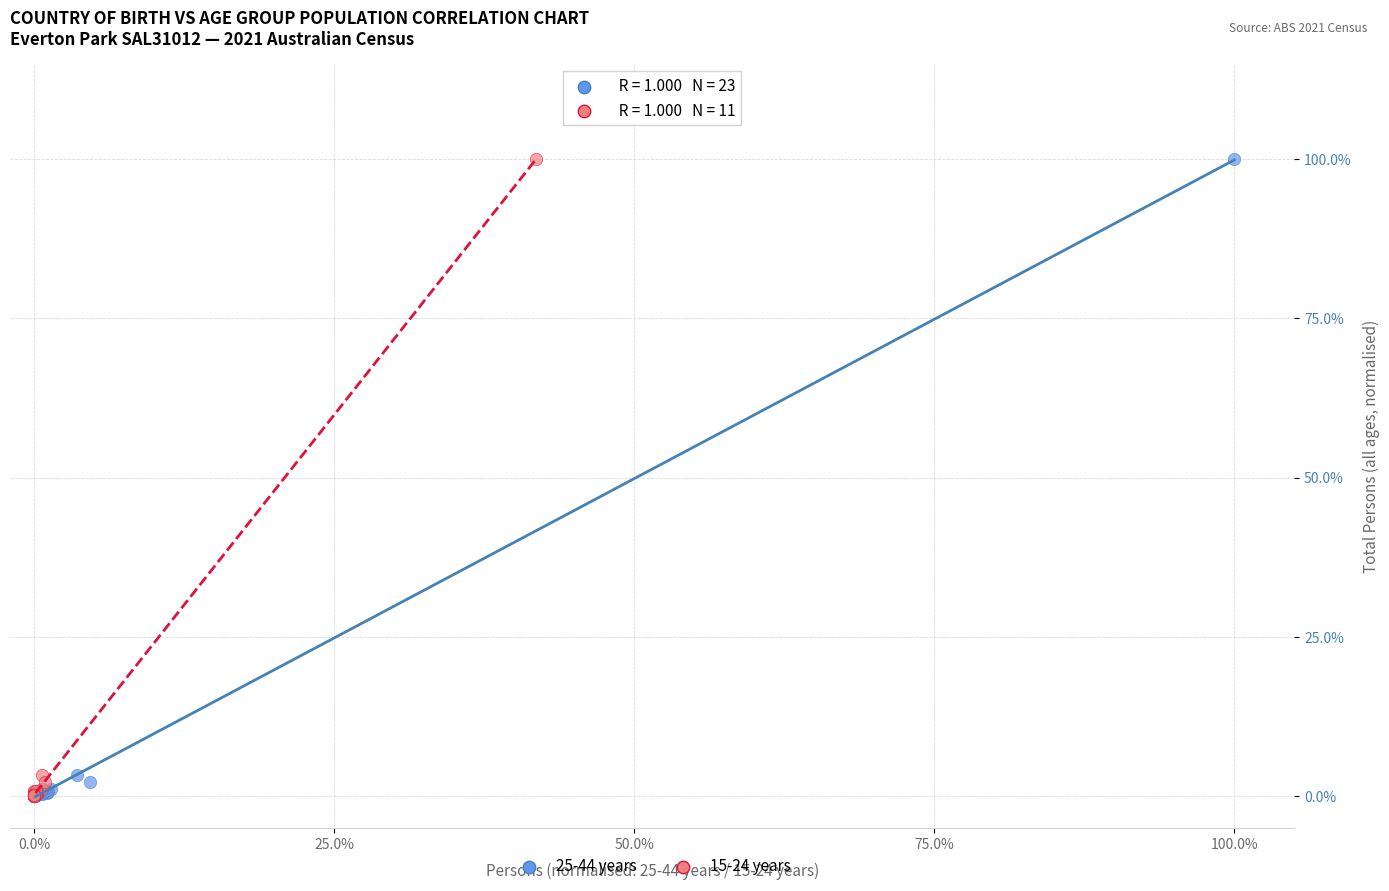

What are all the series names shown in the legend?

25-44 years, 15-24 years